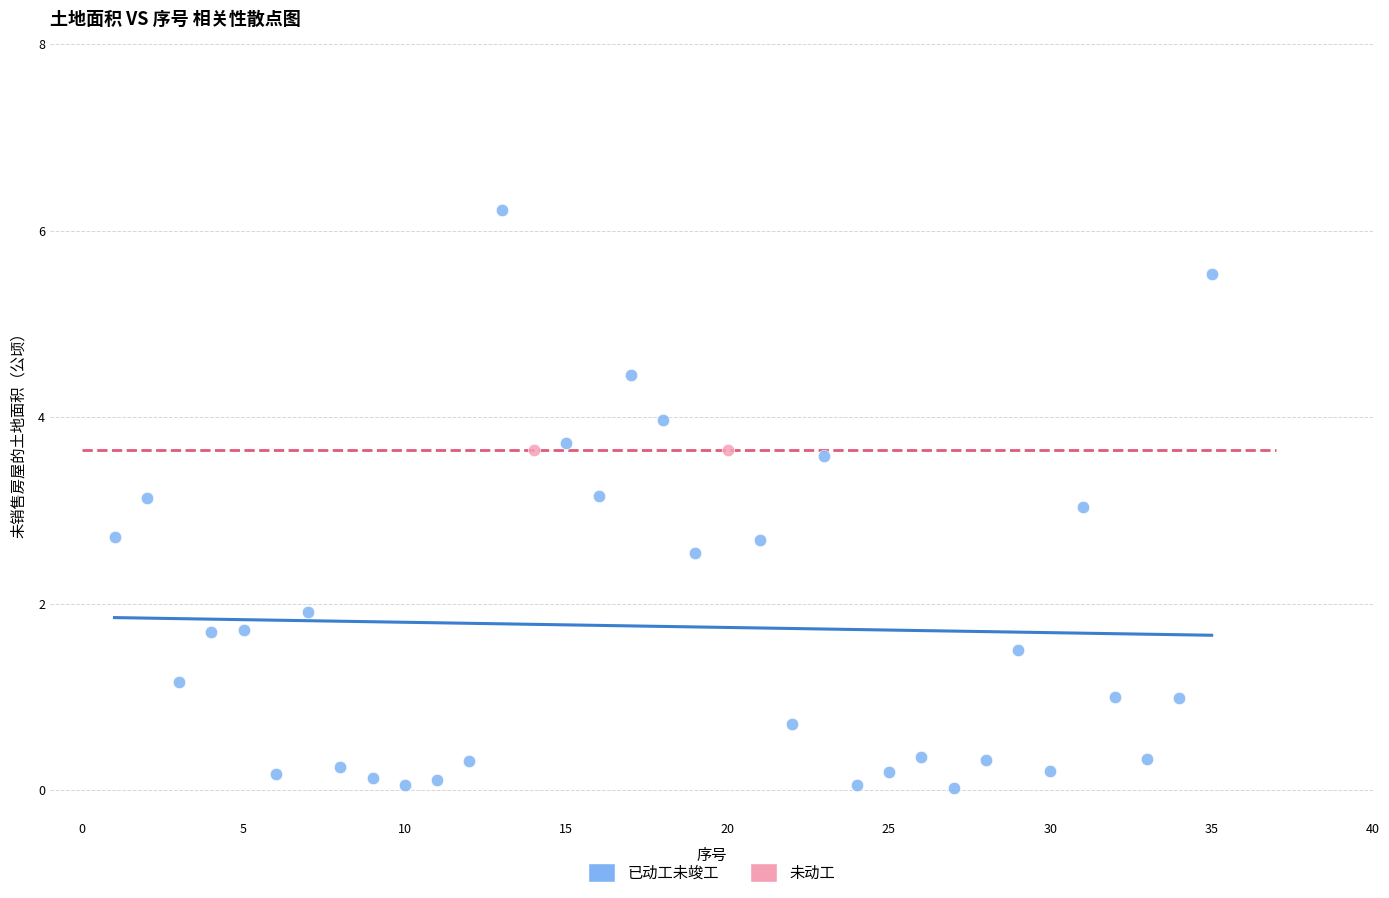

What are all the series names shown in the legend?

已动工未竣工, 未动工